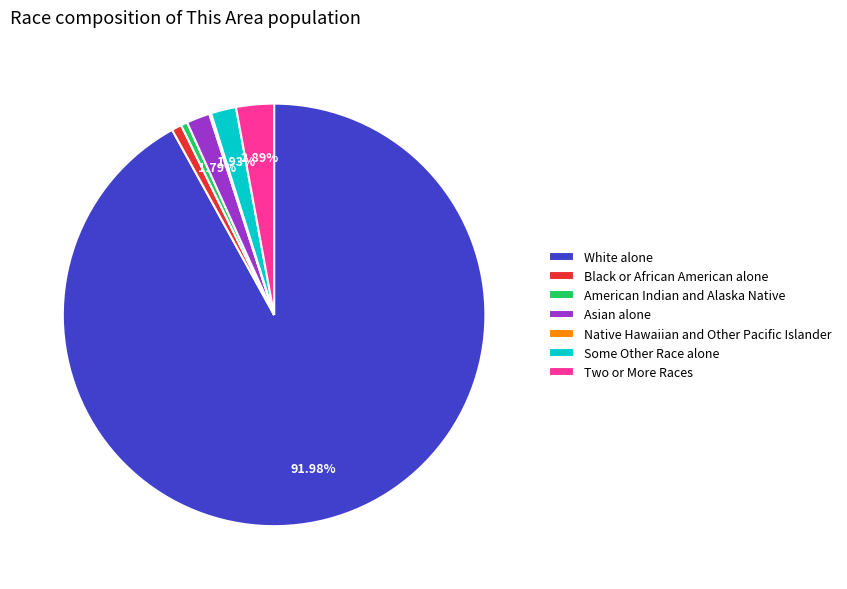

Which category accounts for the majority?

White alone